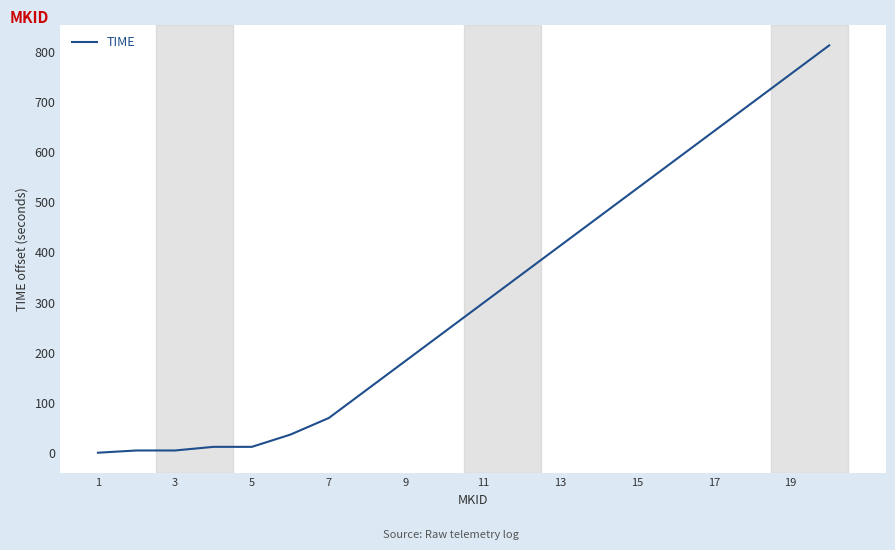

What is the difference between the maximum and minimum values?

813.6